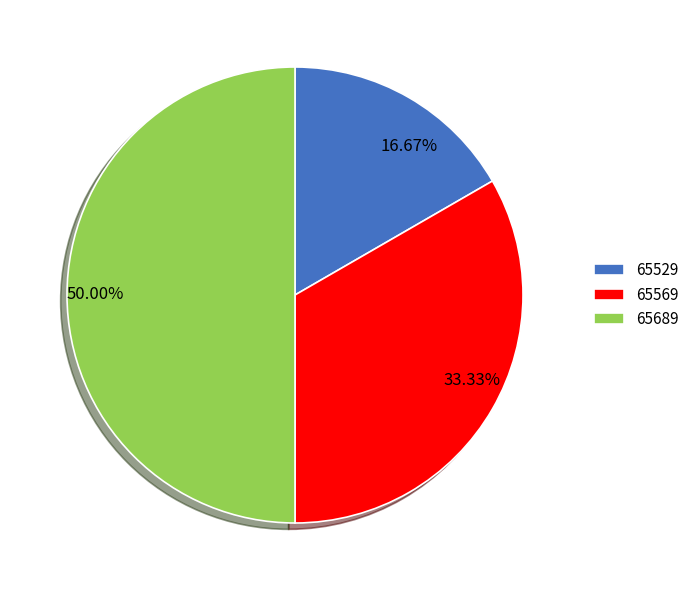

Is it true that 65529 is 17% of the pie?

True